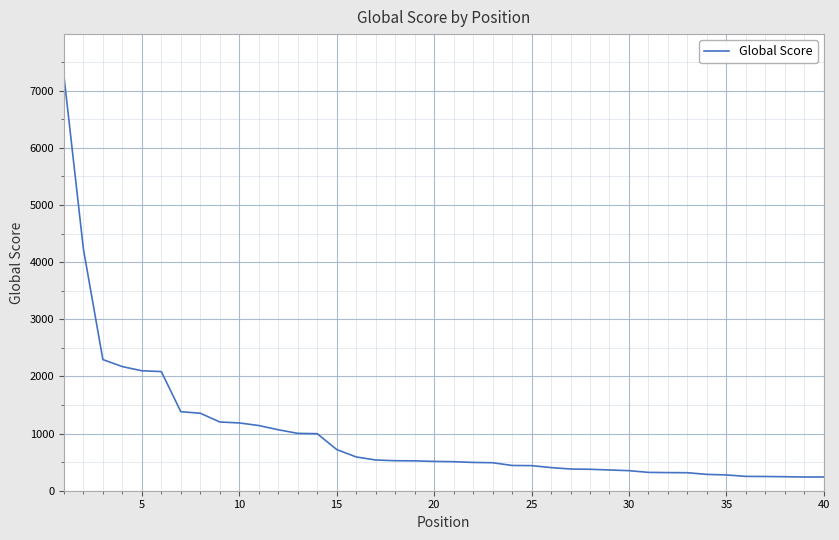

Does the chart have visible grid lines?

Yes